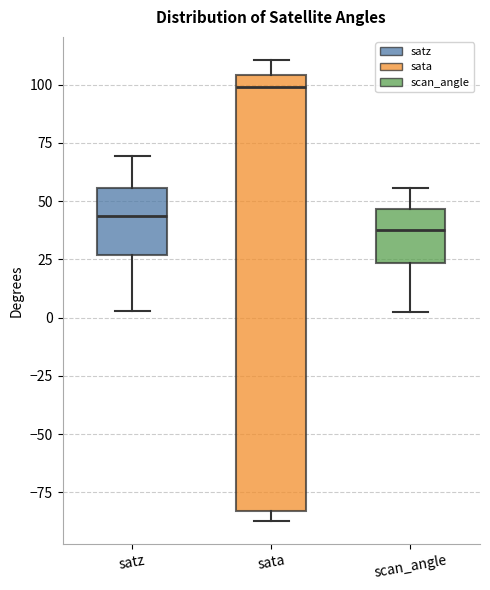

Which box has the highest median line?

sata